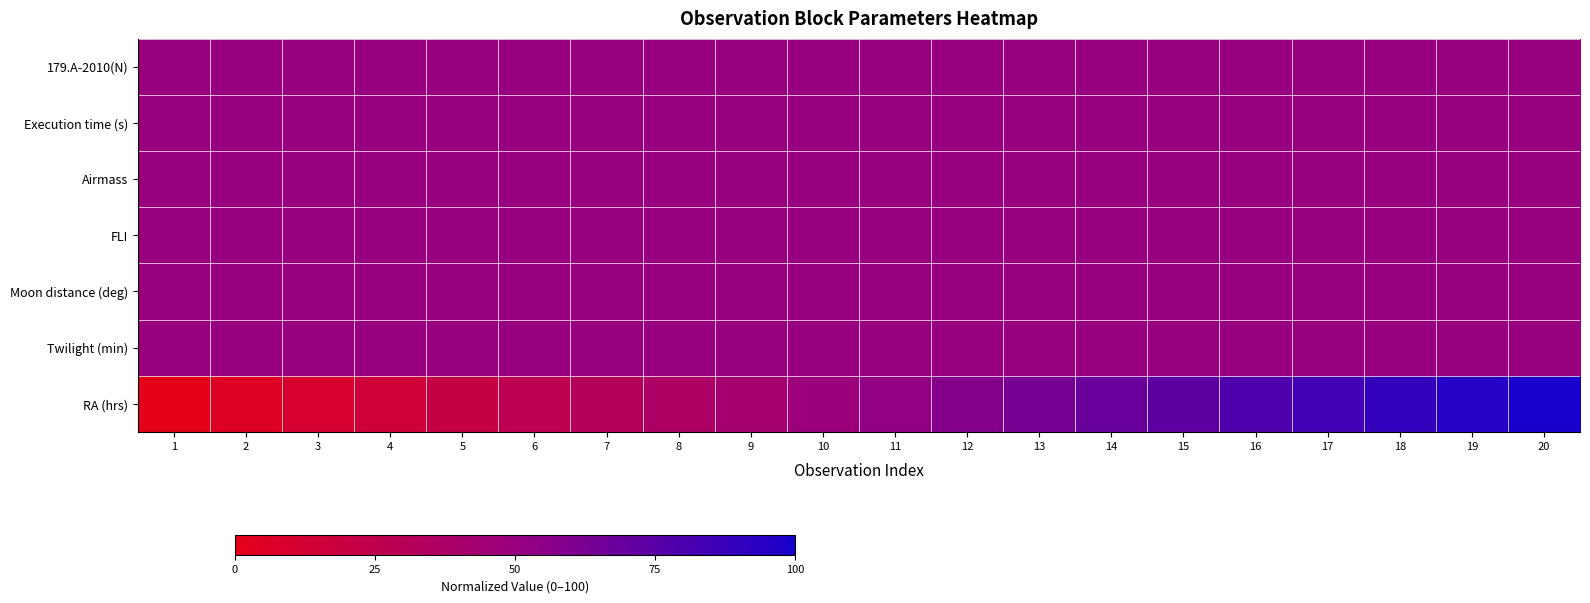

Reading left to right, extract all data points from this chart.

179.A-2010(N): 1=50.0	2=50.0	3=50.0	4=50.0	5=50.0	6=50.0	7=50.0	8=50.0	9=50.0	10=50.0	11=50.0	12=50.0	13=50.0	14=50.0	15=50.0	16=50.0	17=50.0	18=50.0	19=50.0	20=50.0
Execution time (s): 1=50.0	2=50.0	3=50.0	4=50.0	5=50.0	6=50.0	7=50.0	8=50.0	9=50.0	10=50.0	11=50.0	12=50.0	13=50.0	14=50.0	15=50.0	16=50.0	17=50.0	18=50.0	19=50.0	20=50.0
Airmass: 1=50.0	2=50.0	3=50.0	4=50.0	5=50.0	6=50.0	7=50.0	8=50.0	9=50.0	10=50.0	11=50.0	12=50.0	13=50.0	14=50.0	15=50.0	16=50.0	17=50.0	18=50.0	19=50.0	20=50.0
FLI: 1=50.0	2=50.0	3=50.0	4=50.0	5=50.0	6=50.0	7=50.0	8=50.0	9=50.0	10=50.0	11=50.0	12=50.0	13=50.0	14=50.0	15=50.0	16=50.0	17=50.0	18=50.0	19=50.0	20=50.0
Moon distance (deg): 1=50.0	2=50.0	3=50.0	4=50.0	5=50.0	6=50.0	7=50.0	8=50.0	9=50.0	10=50.0	11=50.0	12=50.0	13=50.0	14=50.0	15=50.0	16=50.0	17=50.0	18=50.0	19=50.0	20=50.0
Twilight (min): 1=50.0	2=50.0	3=50.0	4=50.0	5=50.0	6=50.0	7=50.0	8=50.0	9=50.0	10=50.0	11=50.0	12=50.0	13=50.0	14=50.0	15=50.0	16=50.0	17=50.0	18=50.0	19=50.0	20=50.0
RA (hrs): 1=0.0	2=5.3	3=10.5	4=15.8	5=21.1	6=26.3	7=31.6	8=36.8	9=42.1	10=47.4	11=52.6	12=57.9	13=63.2	14=68.4	15=73.7	16=78.9	17=84.2	18=89.5	19=94.7	20=100.0